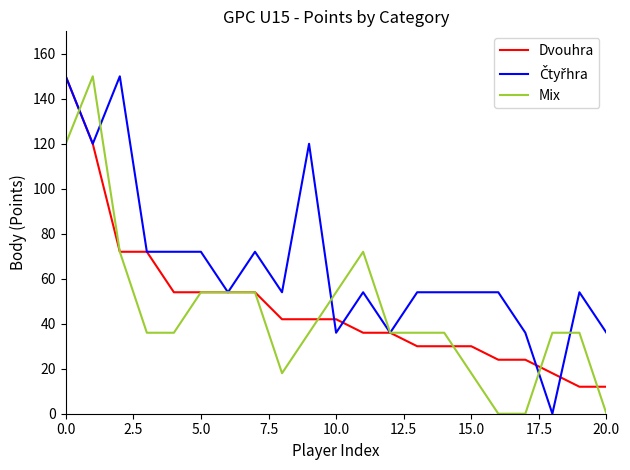

What is the highest value of the Mix series?

150